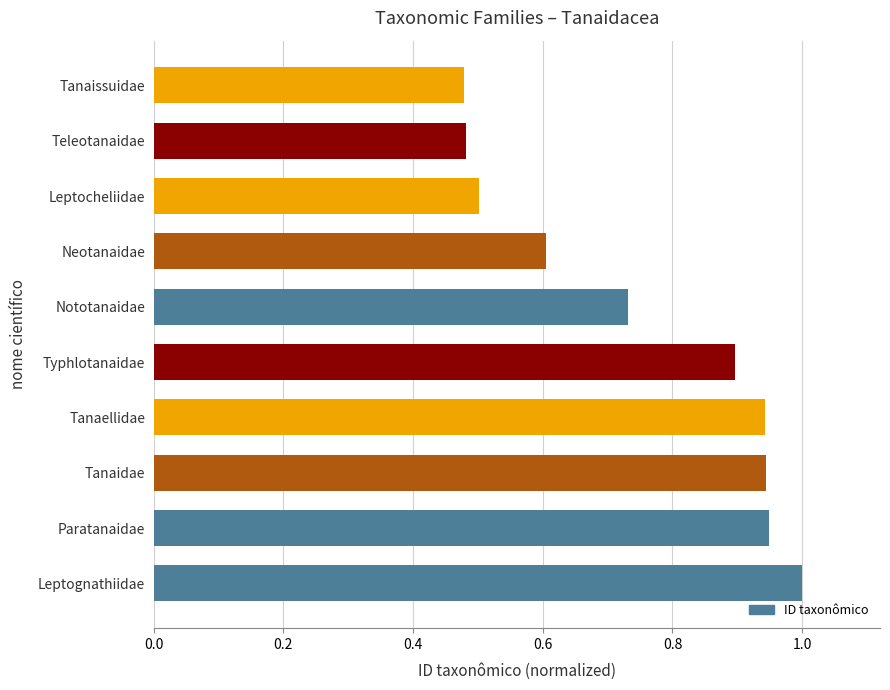

The chart shows a value of 0.5 at Leptocheliidae. True or false?

True